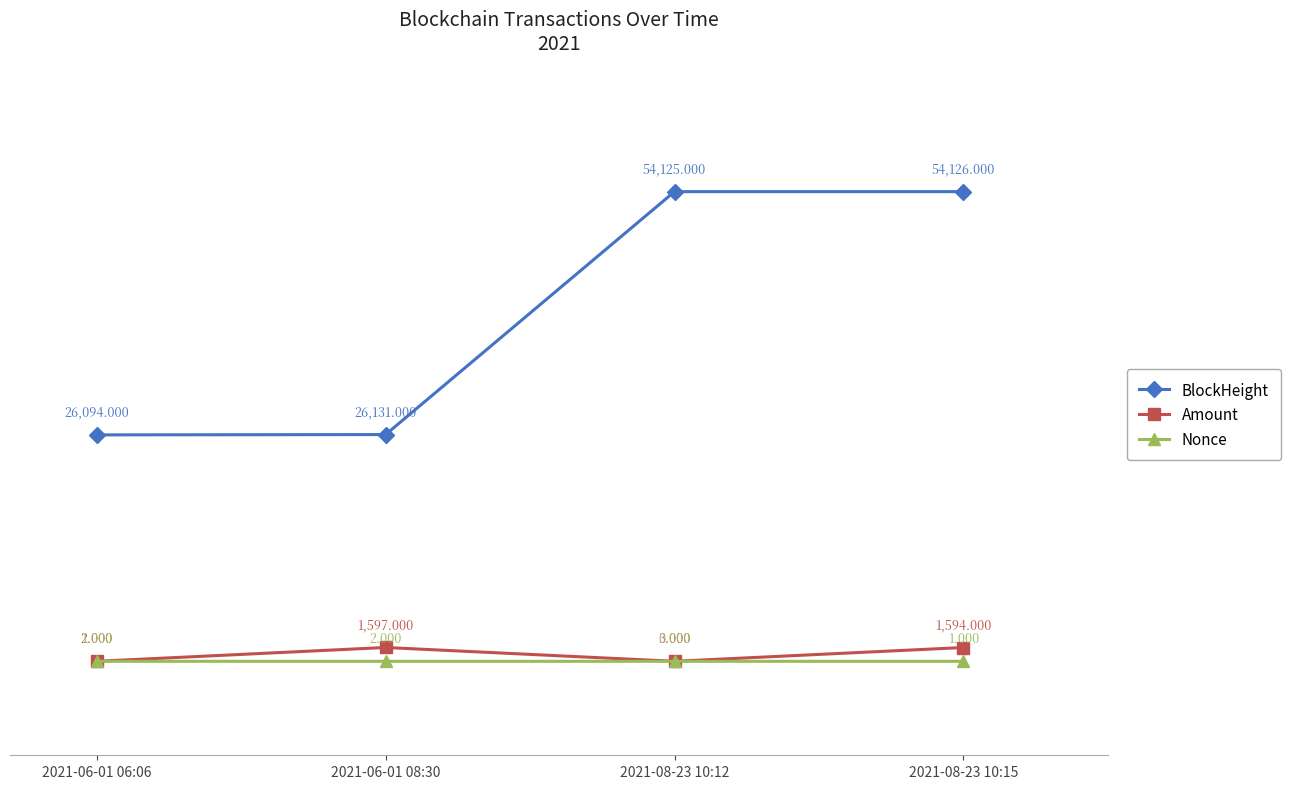

Reading right to left, transcribe all the data shown in this chart.

BlockHeight: 54126	54125	26131	26094
Amount: 1594	3	1597	2
Nonce: 1	0	2	1